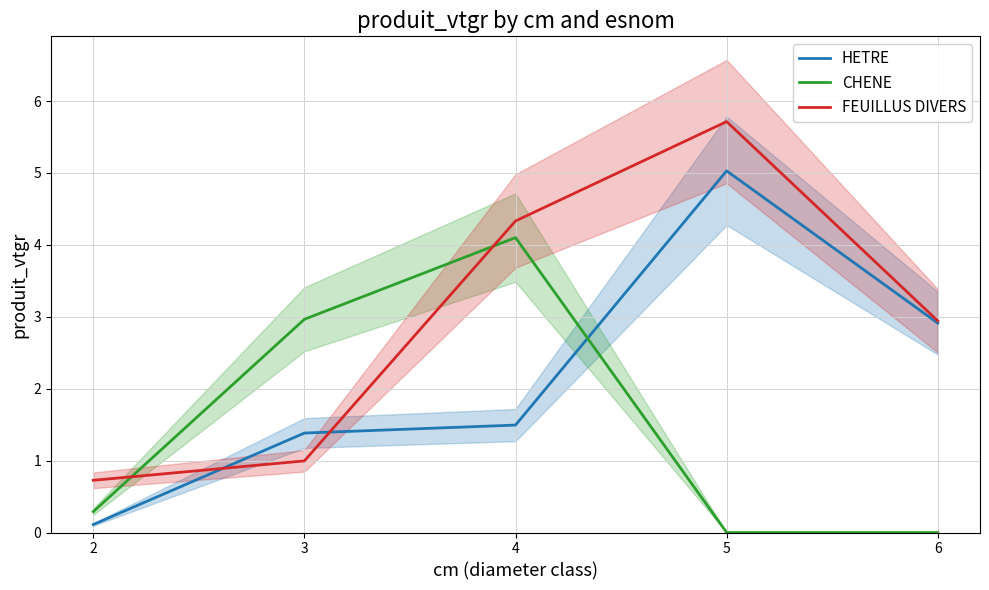

At how many categories does at least one series exceed 4?

2